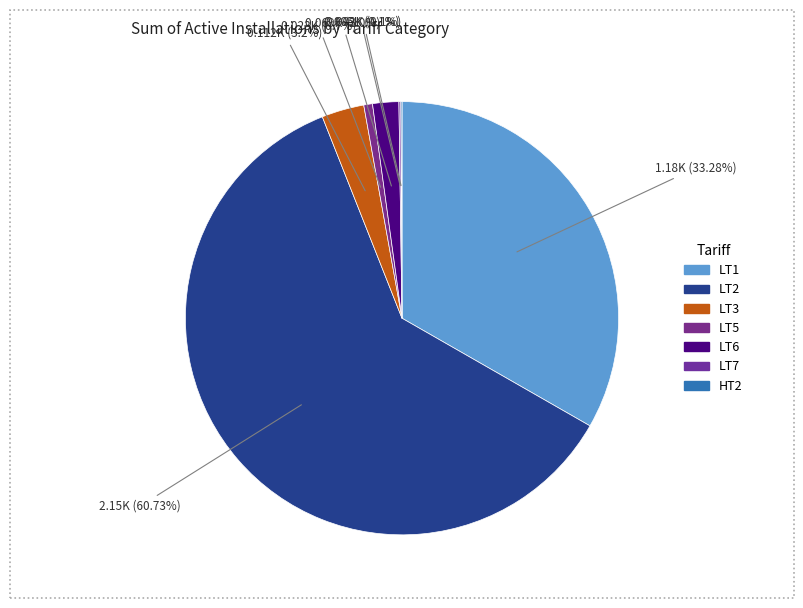

How much of the chart is everything except LT5?

99.3%